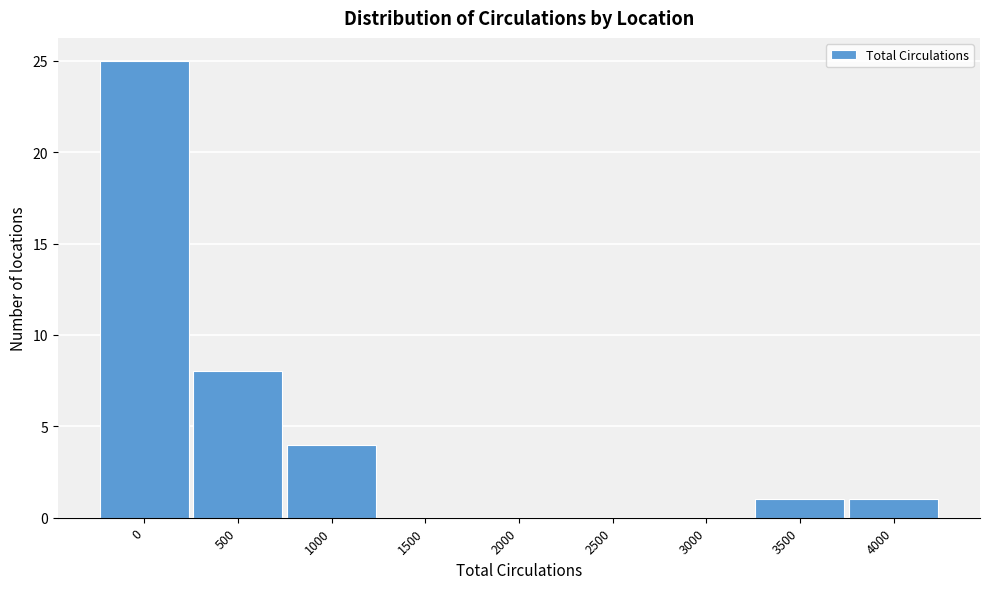

Reading left to right, transcribe all the data shown in this chart.

0=25	500=8	1000=4	1500=0	2000=0	2500=0	3000=0	3500=1	4000=1